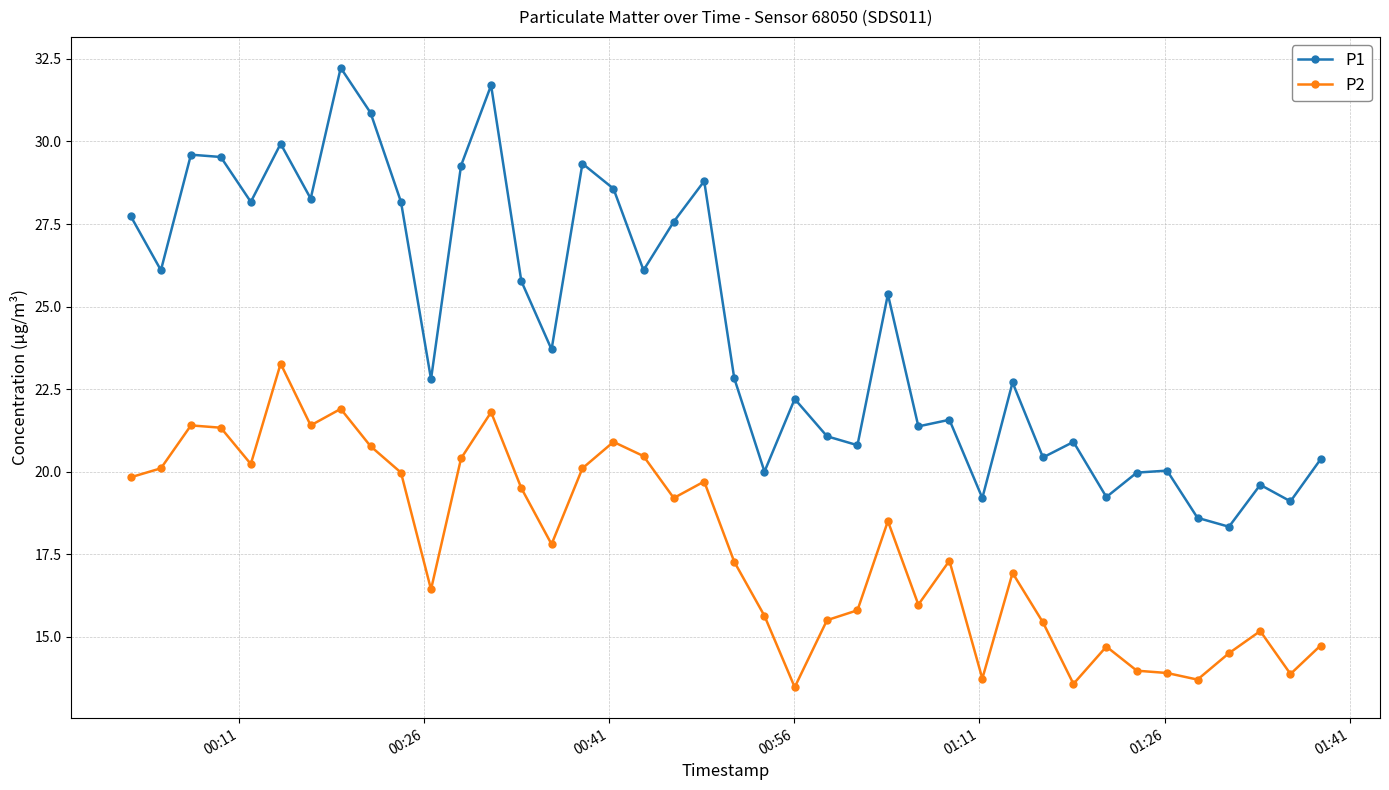

What is the maximum value for P1?

32.2